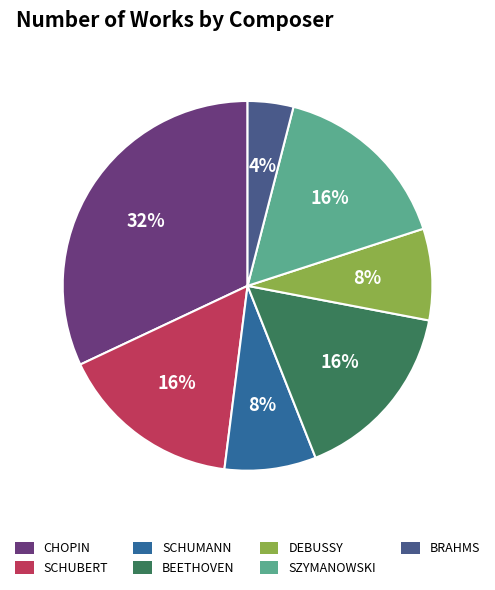

How many slices are in this pie chart?

7